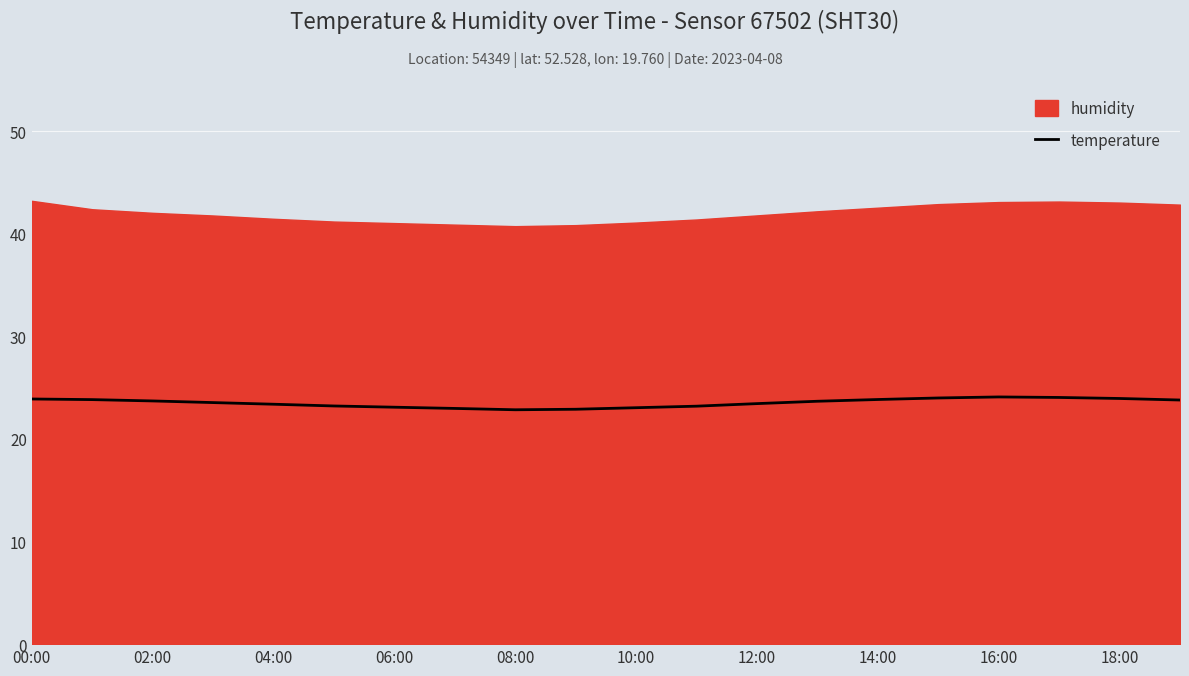

What is the maximum value for temperature?

24.1